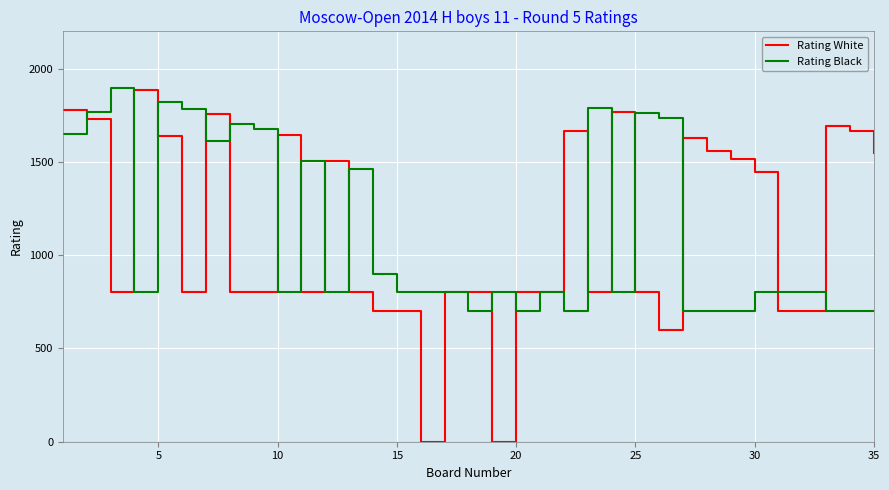

Which series has the largest range (max minus min)?

Rating White